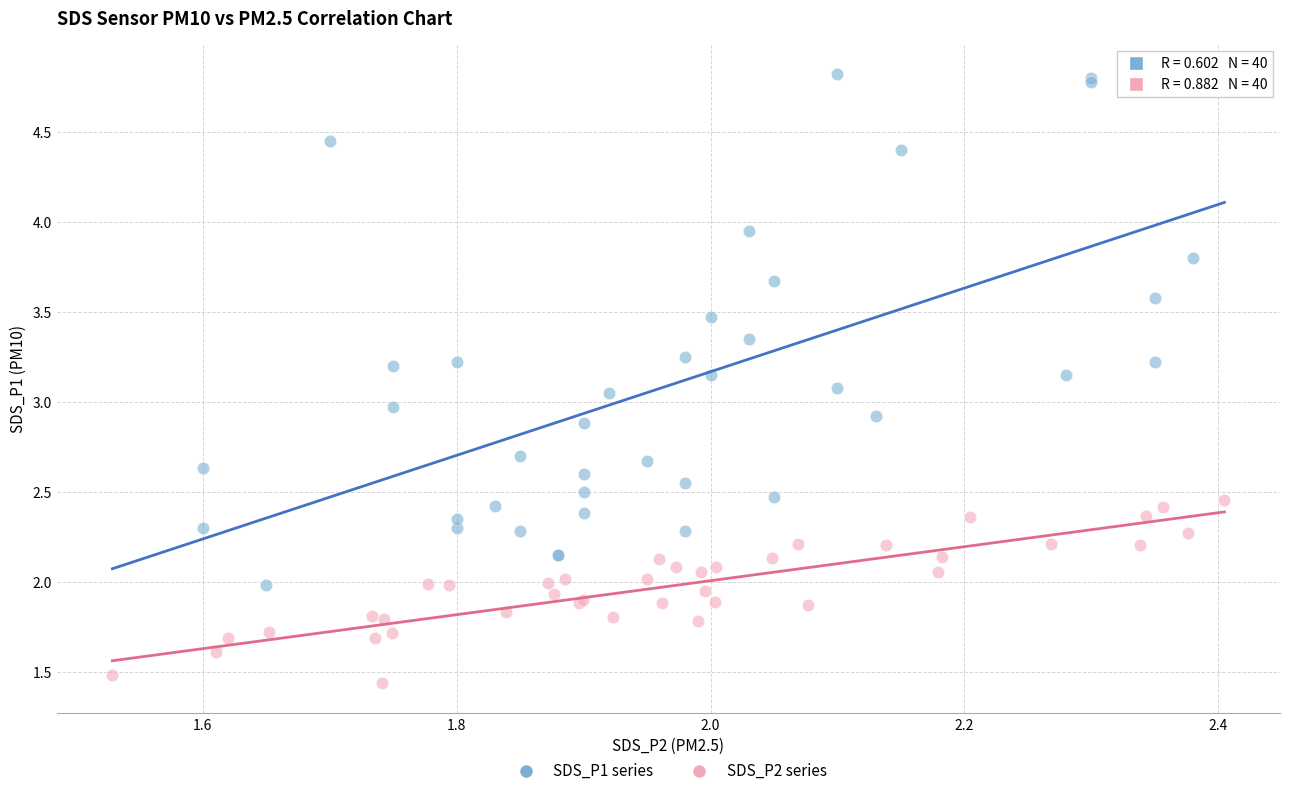

Which series contains the highest Y value?

SDS_P1 series